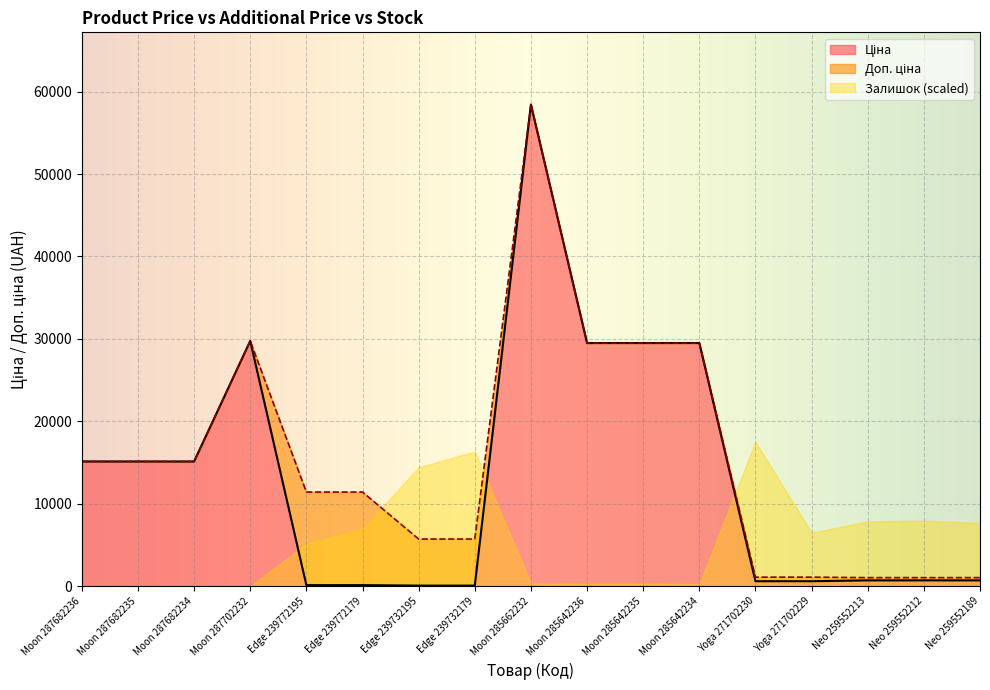

What is the total value across all series at Edge 239772179?

11524.1